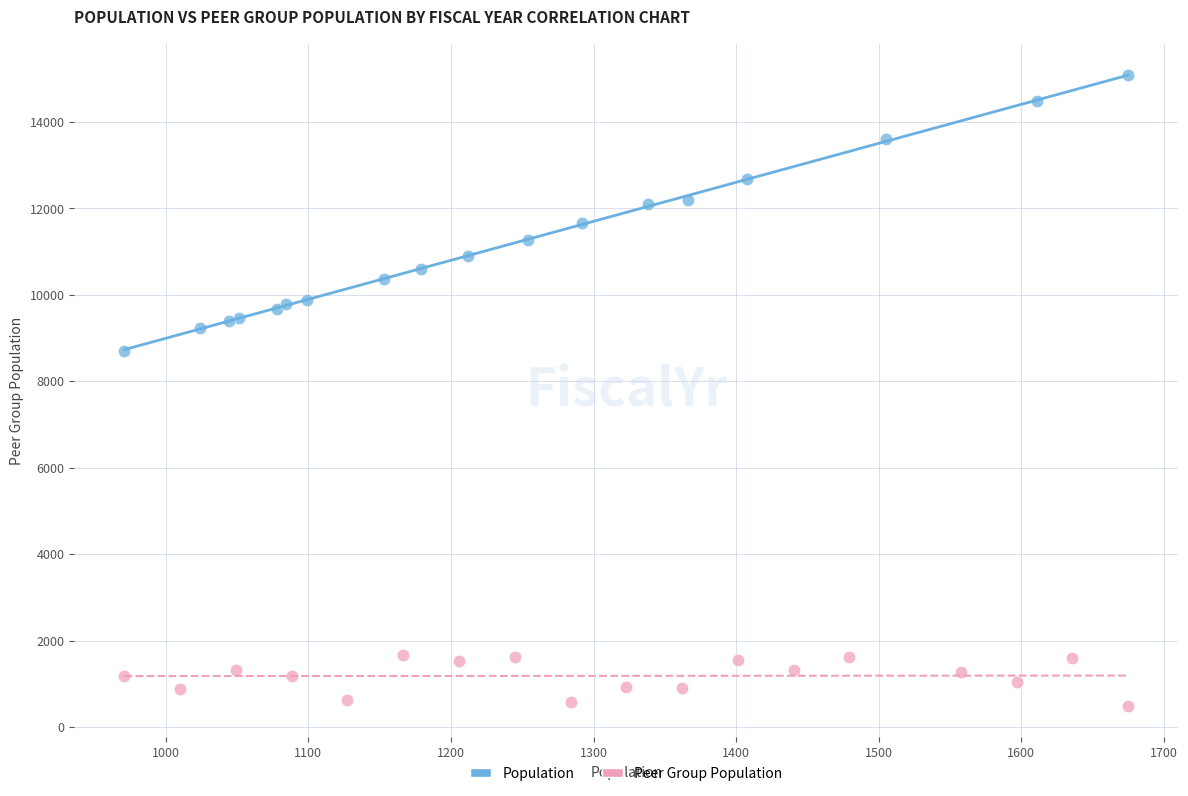

Which series has the widest spread of Y values?

Population